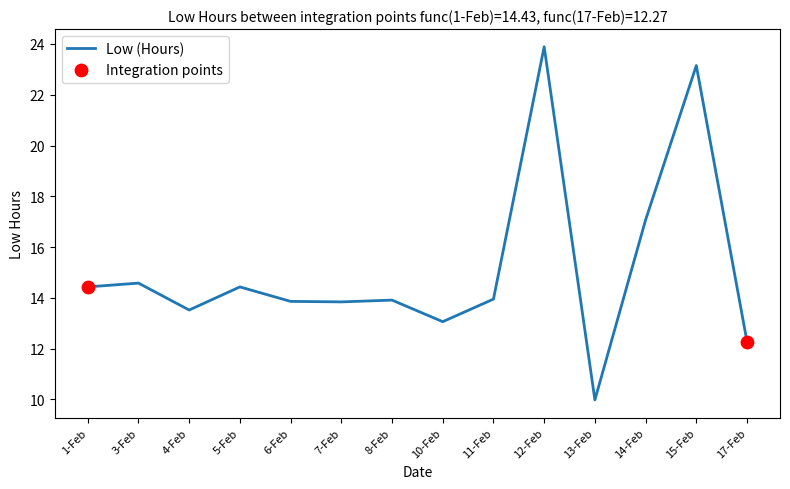

What is the change in value from 8-Feb to 17-Feb?

-1.6